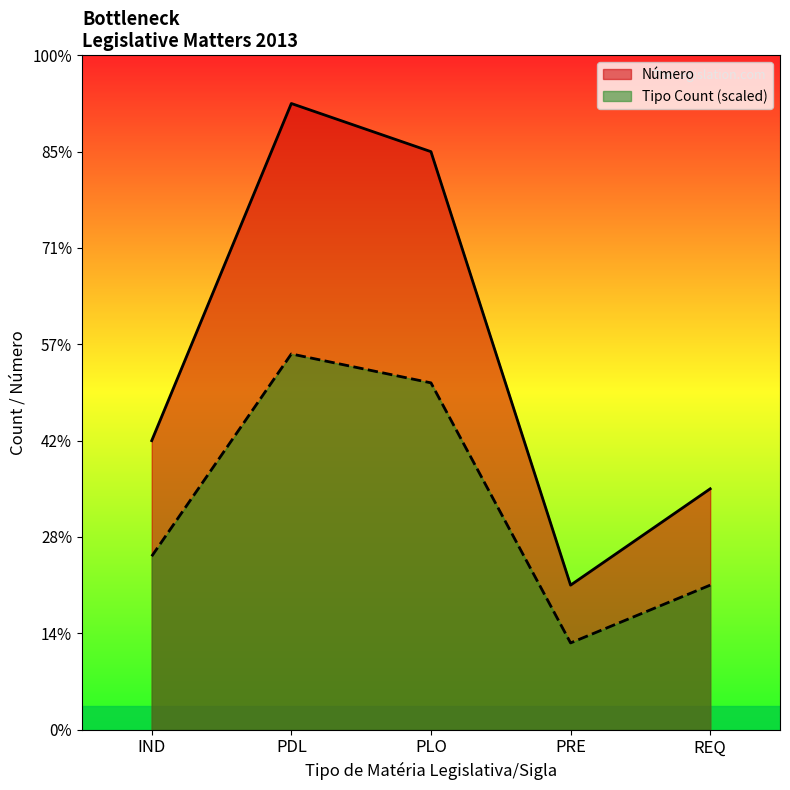

After their last crossing, which series has the higher values: Número or Tipo Count?

Número